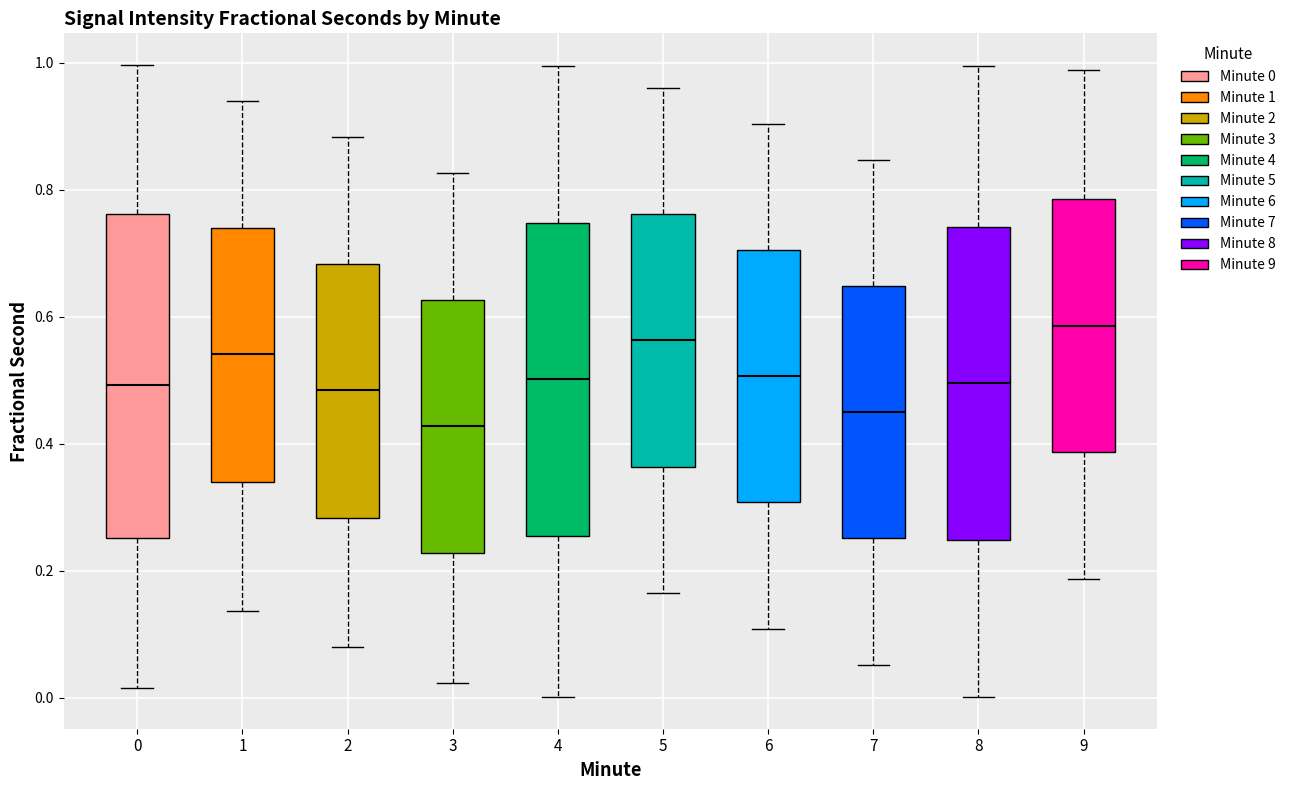

Reading left to right, read every box against the y-axis: the position of its median line, the range the box covers, and the ends of its whiskers. The values are not printed on the chart, so give them approximately, as read against the axis.

0: median 0.50, box 0.26 to 0.76, whiskers 0.02 to 1.00
1: median 0.54, box 0.34 to 0.74, whiskers 0.14 to 0.94
2: median 0.48, box 0.28 to 0.68, whiskers 0.08 to 0.88
3: median 0.42, box 0.22 to 0.62, whiskers 0.02 to 0.82
4: median 0.50, box 0.26 to 0.74, whiskers 0.00 to 1.00
5: median 0.56, box 0.36 to 0.76, whiskers 0.16 to 0.96
6: median 0.50, box 0.30 to 0.70, whiskers 0.10 to 0.90
7: median 0.46, box 0.26 to 0.64, whiskers 0.06 to 0.84
8: median 0.50, box 0.24 to 0.74, whiskers 0.00 to 1.00
9: median 0.58, box 0.38 to 0.78, whiskers 0.18 to 0.98